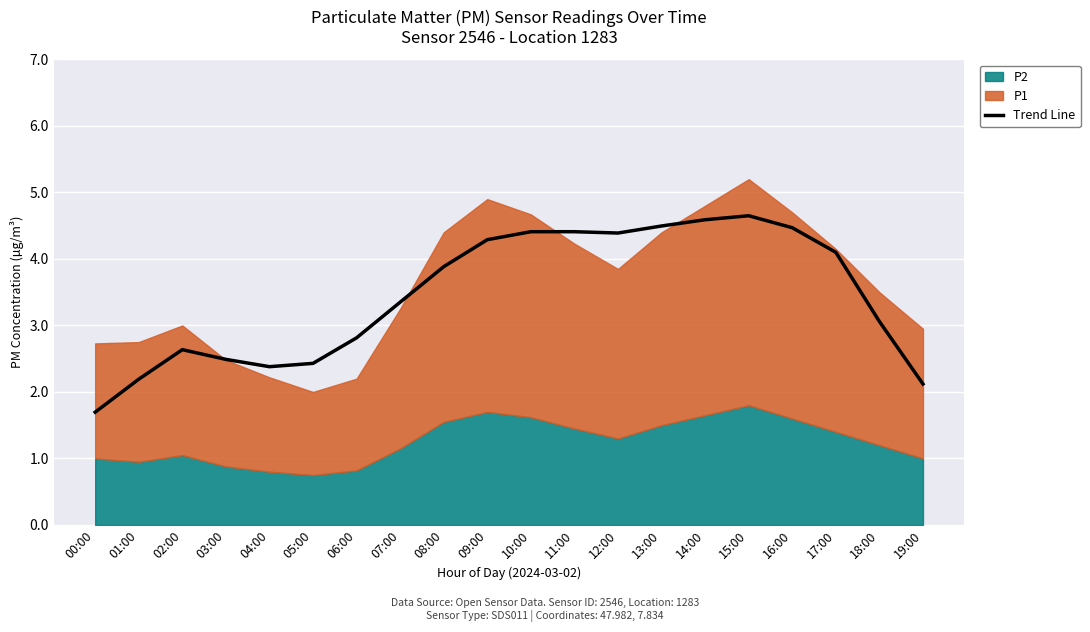

What is the label of the 17th point from the left?

16:00